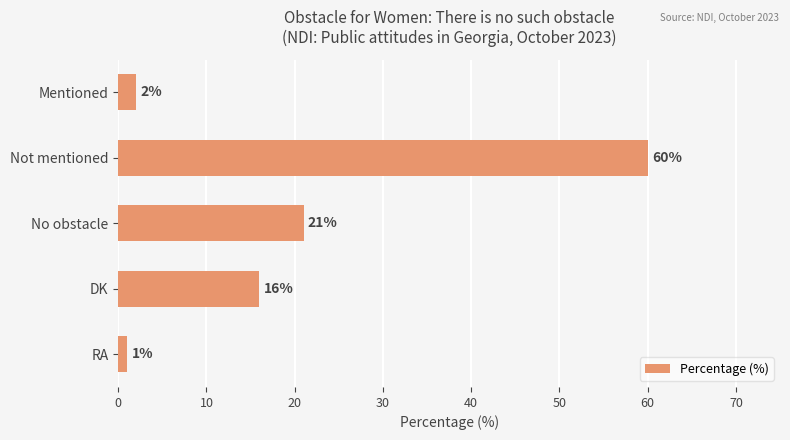

Is it true that the value at Not mentioned is 60?

True